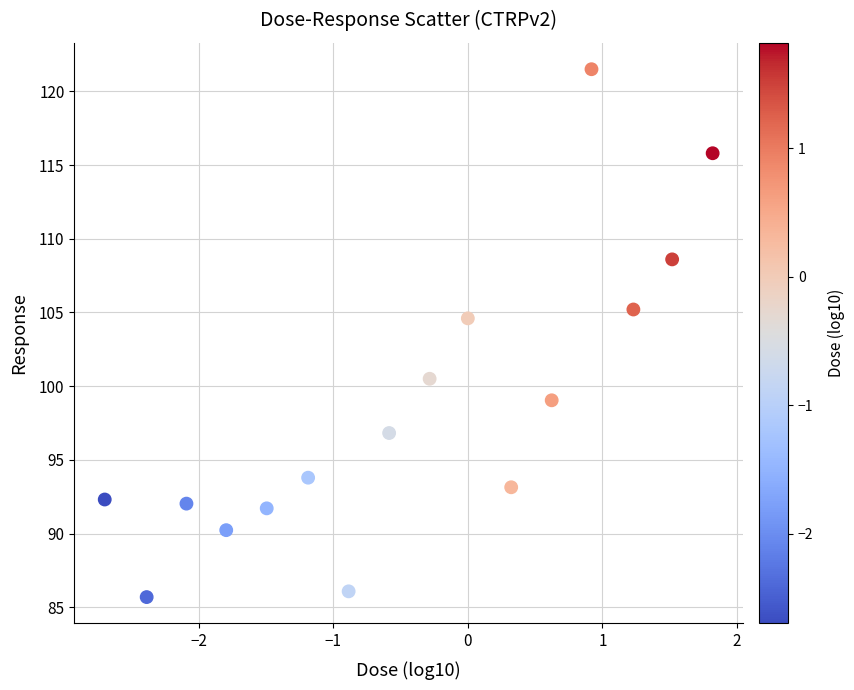

What Y value in the scatter plot is closest to 103?

104.6